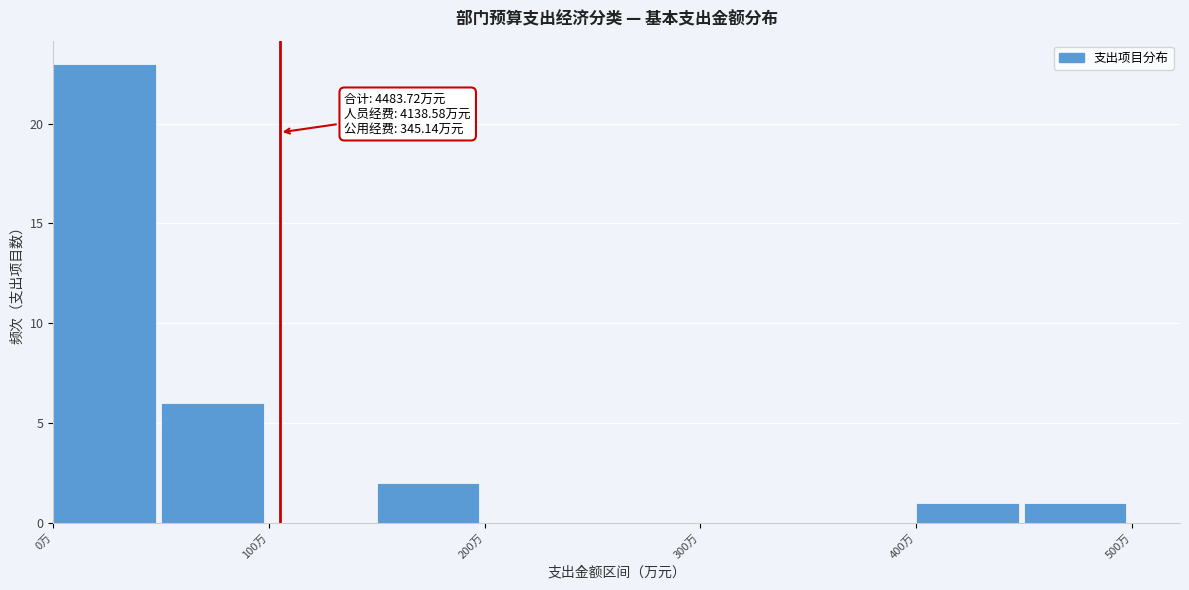

Over which range of the x-axis is the bar tallest?

0 to 50